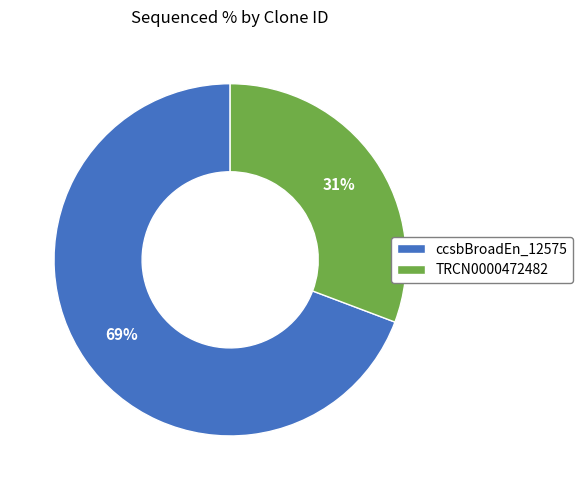

To the nearest percent, what percentage of the pie is TRCN0000472482?

31%